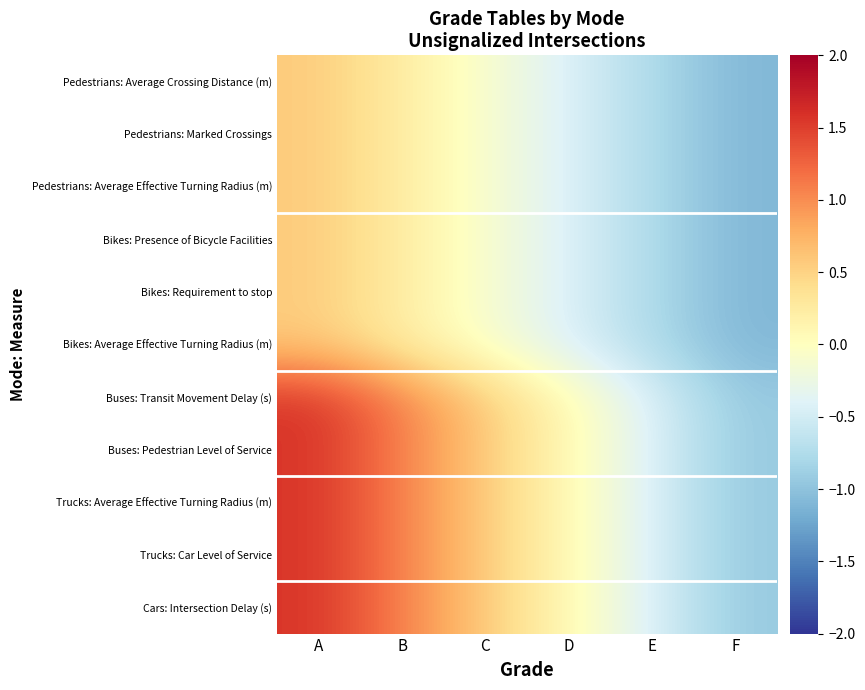

Reading right to left, list all the values displayed in this chart.

Pedestrians: Average Crossing Distance (m): F=-1.1	E=-0.8	D=-0.4	C=-0.1	B=0.2	A=0.6
Pedestrians: Marked Crossings: F=-1.1	E=-0.8	D=-0.4	C=-0.1	B=0.2	A=0.6
Pedestrians: Average Effective Turning Radius (m): F=-1.1	E=-0.8	D=-0.4	C=-0.1	B=0.2	A=0.6
Bikes: Presence of Bicycle Facilities: F=-1.1	E=-0.8	D=-0.4	C=-0.1	B=0.2	A=0.6
Bikes: Requirement to stop: F=-1.1	E=-0.8	D=-0.4	C=-0.1	B=0.2	A=0.6
Bikes: Average Effective Turning Radius (m): F=-1.1	E=-0.8	D=-0.4	C=-0.1	B=0.2	A=0.6
Buses: Transit Movement Delay (s): F=-0.9	E=-0.4	D=0.1	C=0.6	B=1.1	A=1.6
Buses: Pedestrian Level of Service: F=-0.9	E=-0.4	D=0.1	C=0.6	B=1.1	A=1.6
Trucks: Average Effective Turning Radius (m): F=-0.9	E=-0.4	D=0.1	C=0.6	B=1.1	A=1.6
Trucks: Car Level of Service: F=-0.9	E=-0.4	D=0.1	C=0.6	B=1.1	A=1.6
Cars: Intersection Delay (s): F=-0.9	E=-0.4	D=0.1	C=0.6	B=1.1	A=1.6